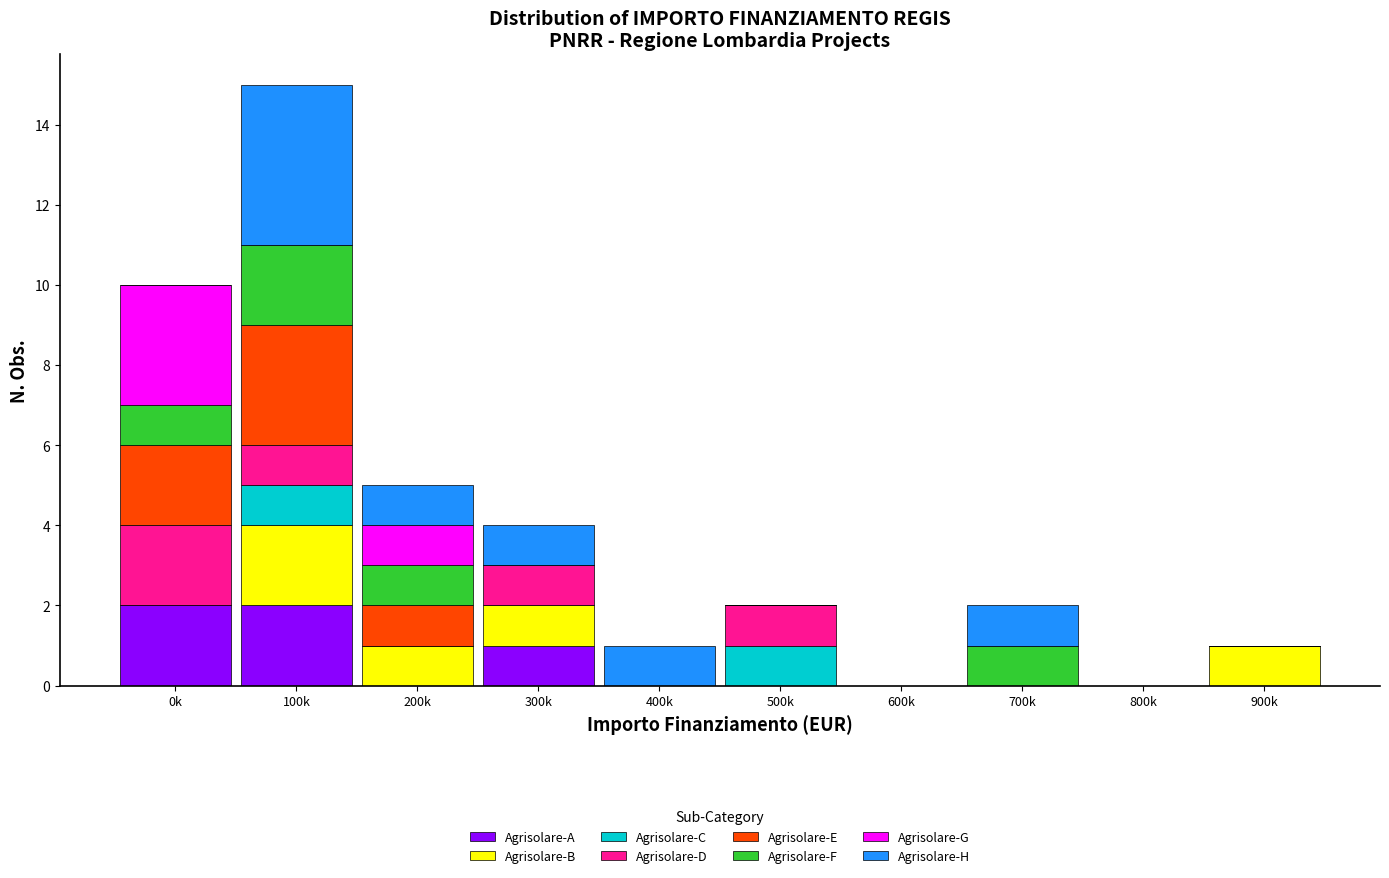

The value of Agrisolare-A at 600k is 0. True or false?

True